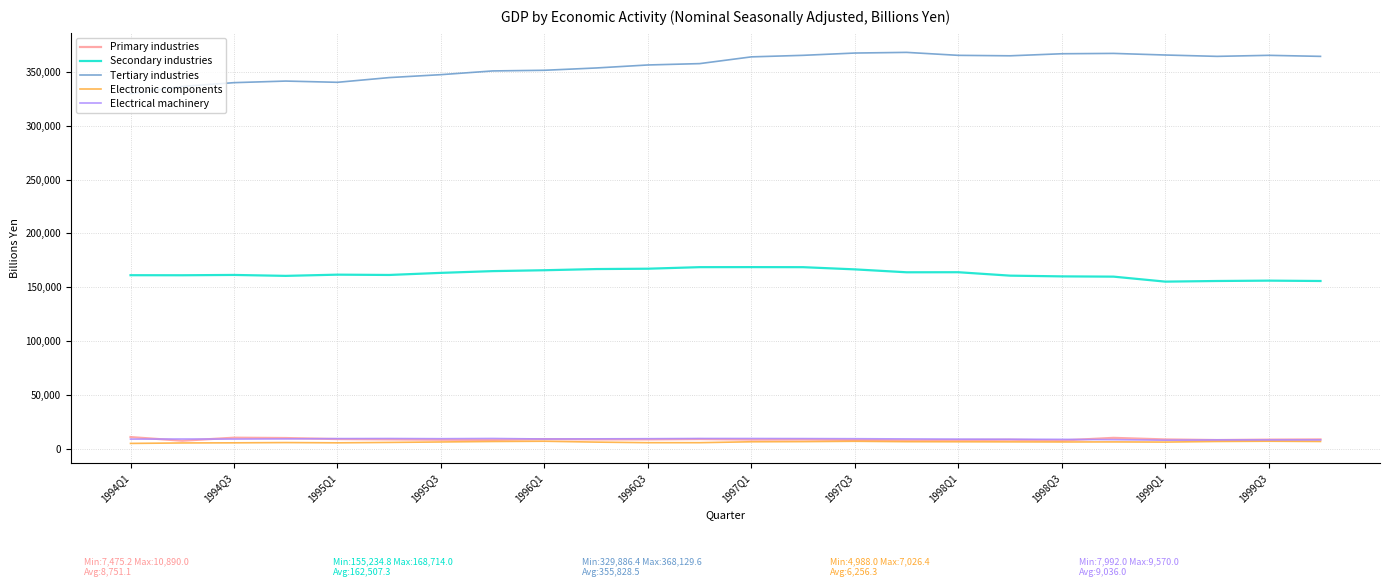

Which series has the largest total across all categories?

Tertiary industries